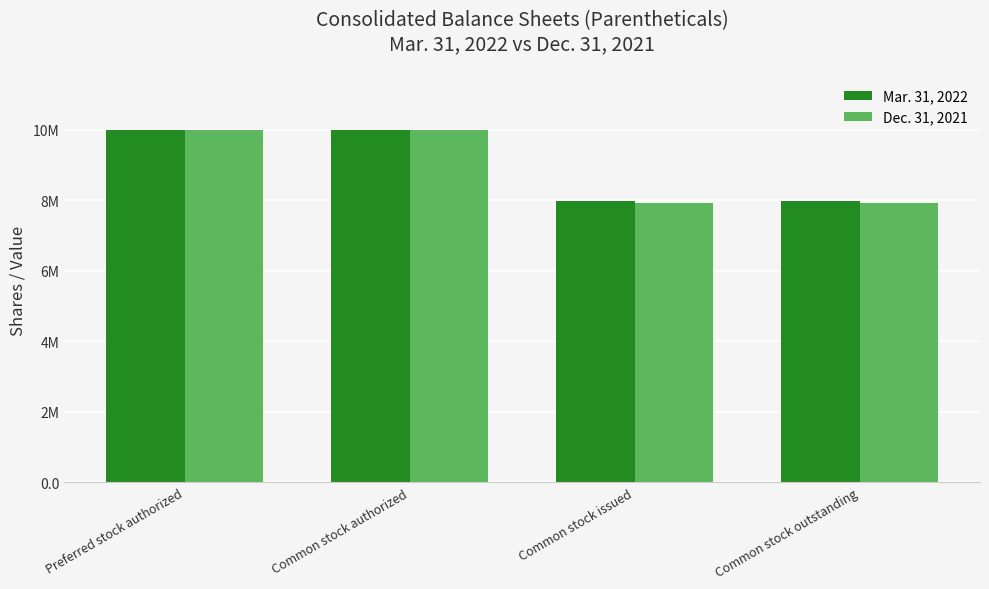

Reading left to right, extract all data points from this chart.

Mar. 31, 2022: 10000000	10000000	7980519	7980519
Dec. 31, 2021: 10000000	10000000	7925819	7925819